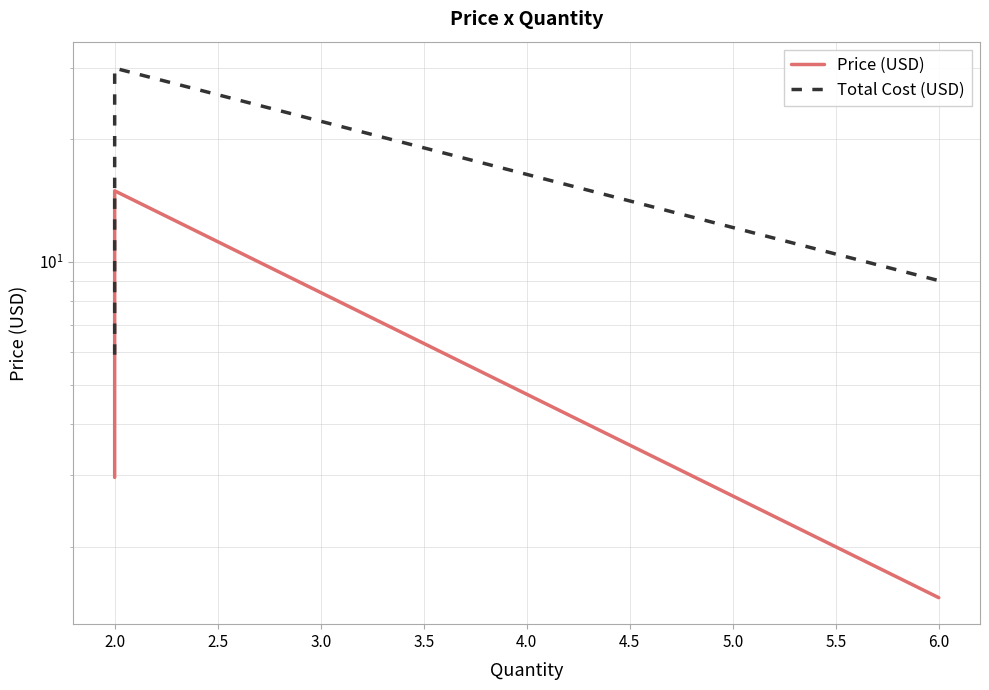

True or false: Total Cost (USD) and Price (USD) intersect in this chart.

False